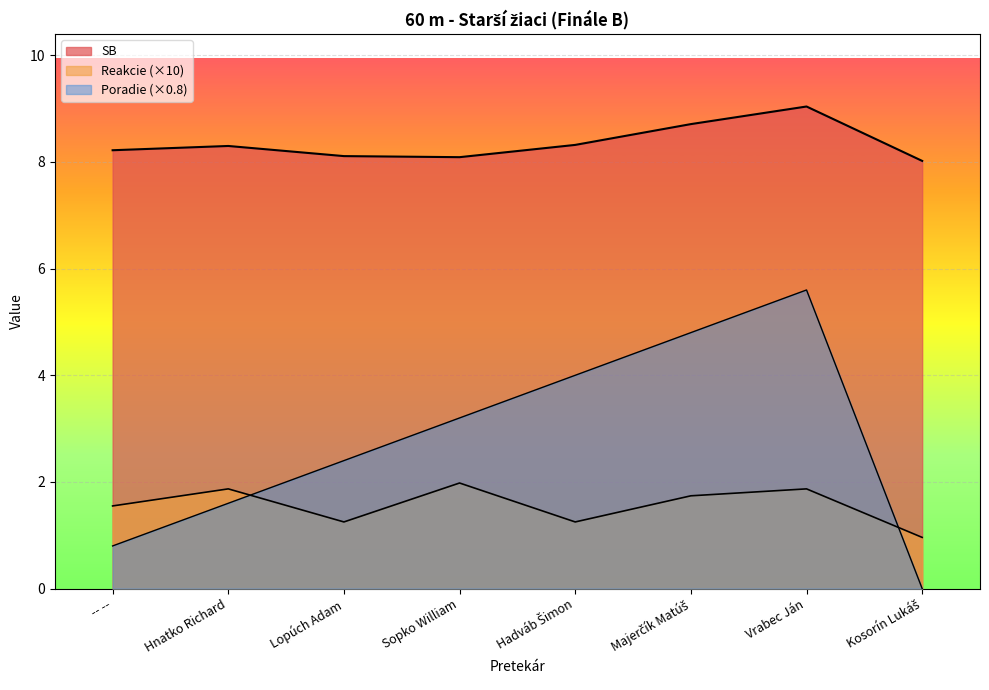

What is the difference between the maximum and minimum values in the Reakcie series?

1.0